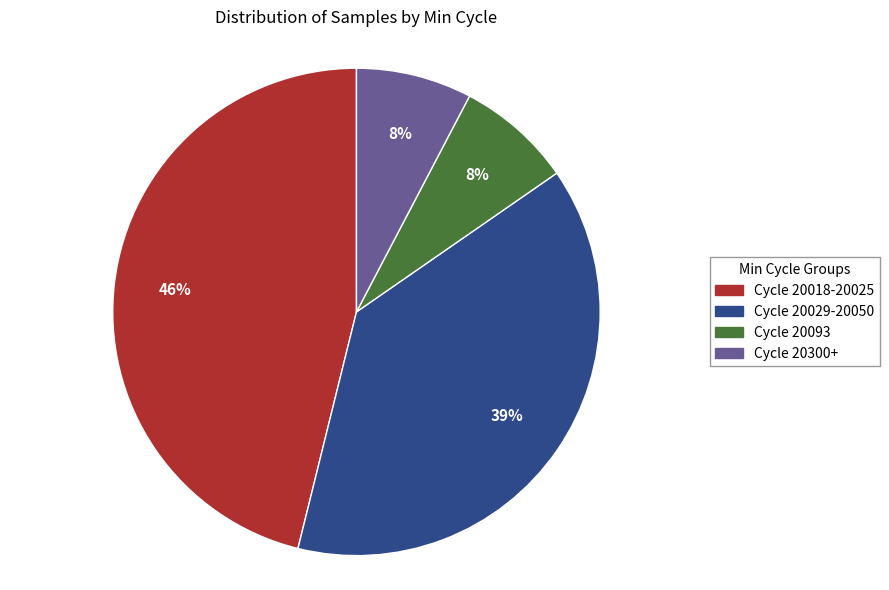

To the nearest percent, what is the average slice percentage?

25%